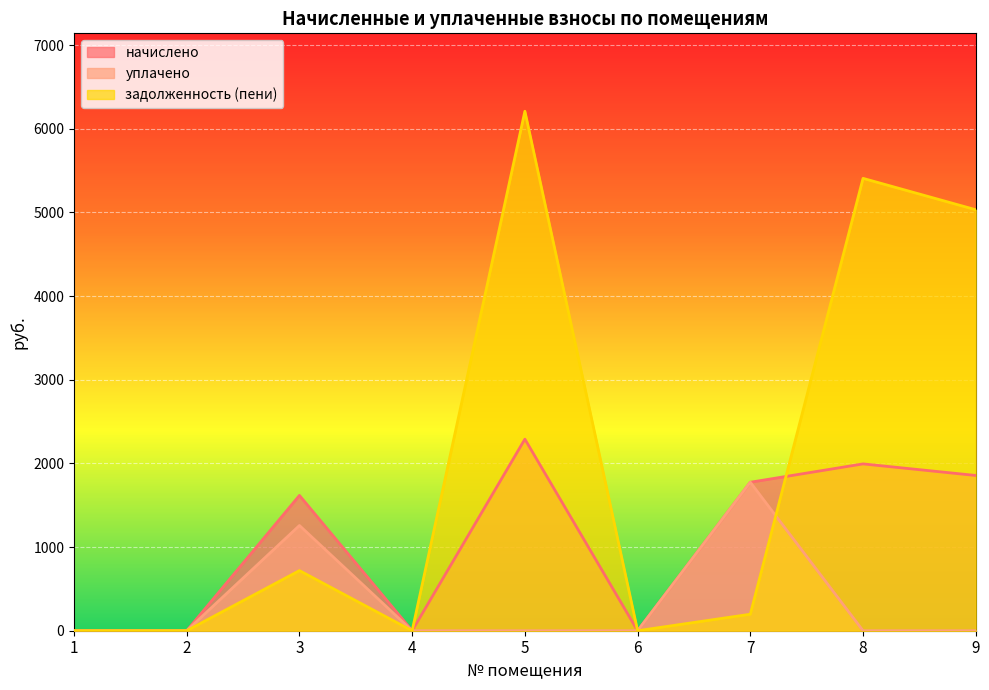

Does the chart display data point markers on the line(s)?

No